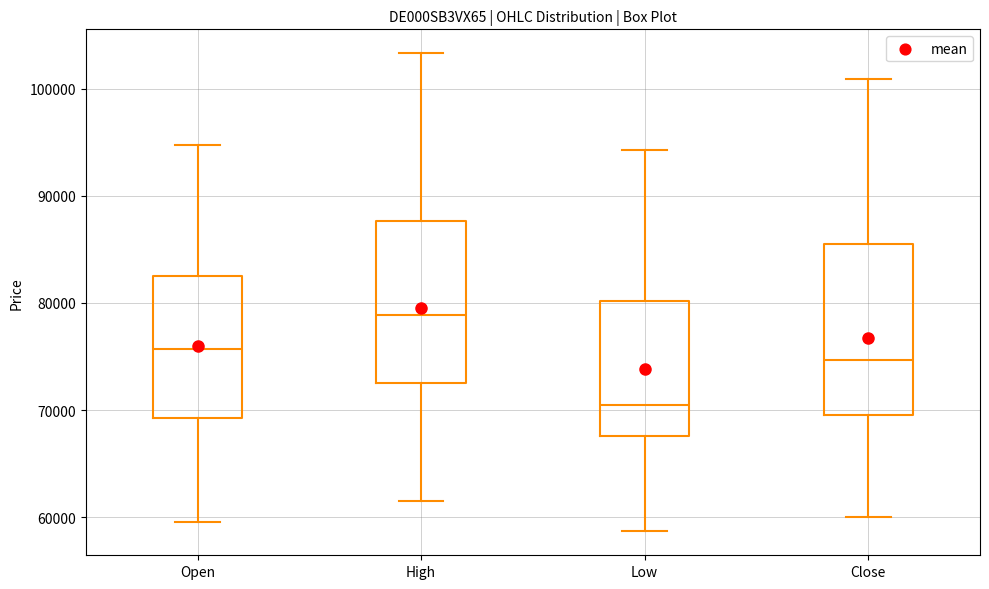

Reading left to right, transcribe this box plot: for each box, give where its median line is, the range the box spans, and where its two whiskers end, as read against the y-axis. The values are not printed on the chart, so give them approximately, as read against the axis.

Open: median 76000, box 69000 to 82000, whiskers 60000 to 95000
High: median 79000, box 73000 to 88000, whiskers 62000 to 103000
Low: median 71000, box 68000 to 80000, whiskers 59000 to 94000
Close: median 75000, box 70000 to 85000, whiskers 60000 to 101000